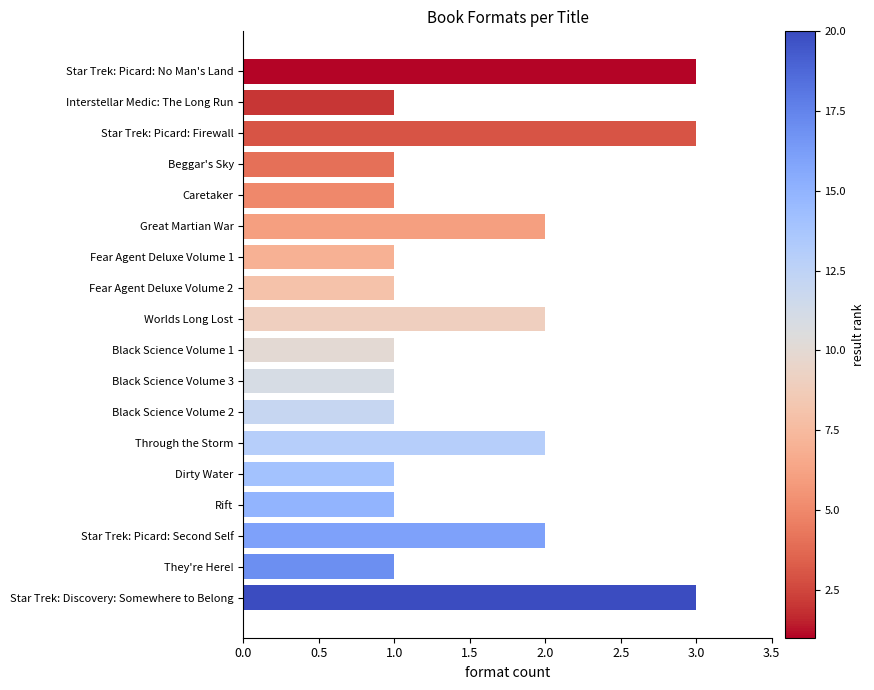

What is the ratio of the value at Black Science Volume 3 to the value at They're Here!?

1.0